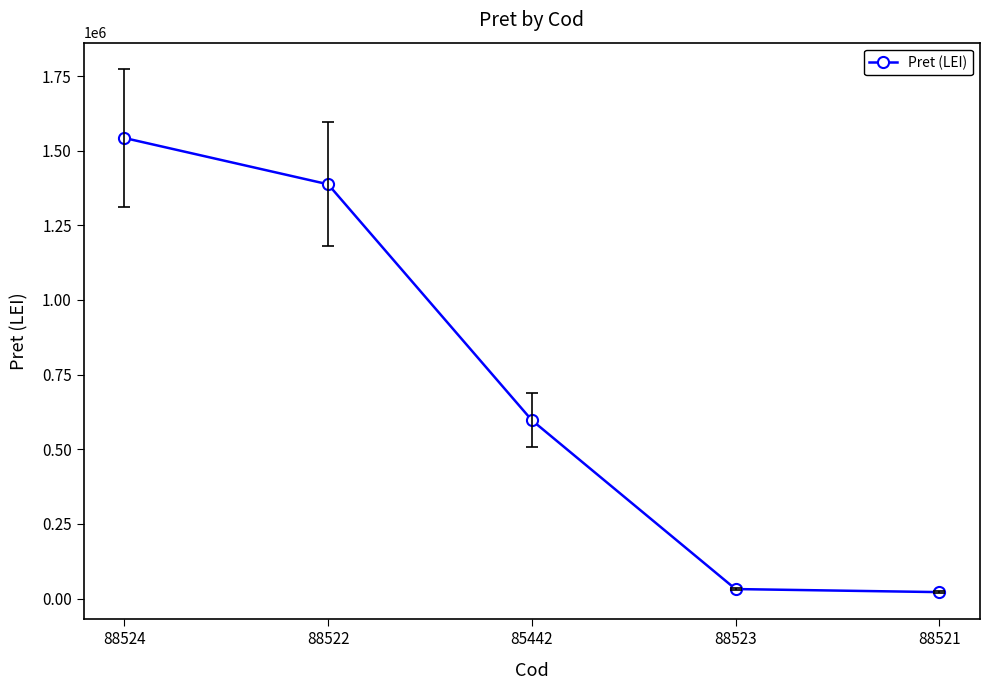

Read the value at 88522, to the nearest 10.

1387340